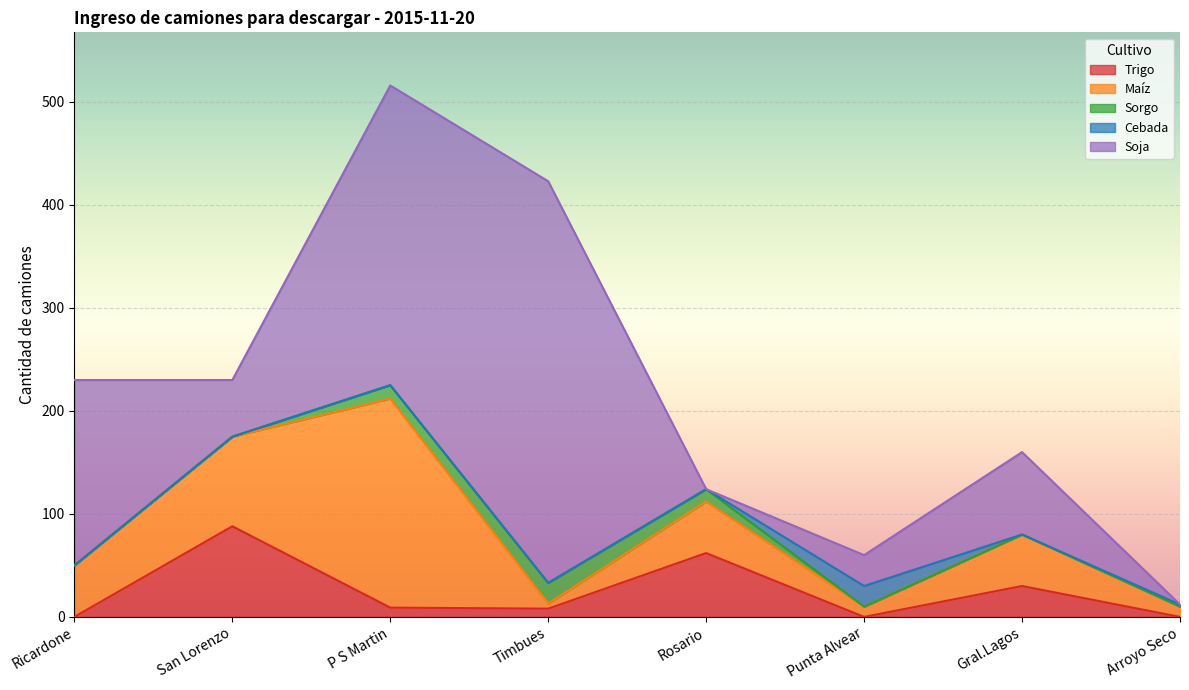

What is the sum of the Trigo values at San Lorenzo and Punta Alvear?

88